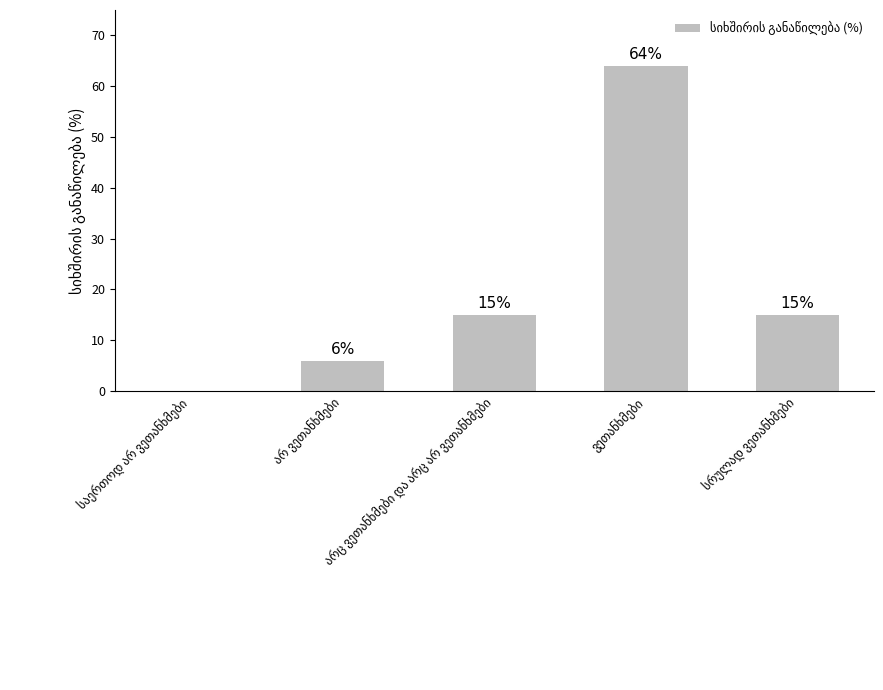

What is the sum of all values?

100